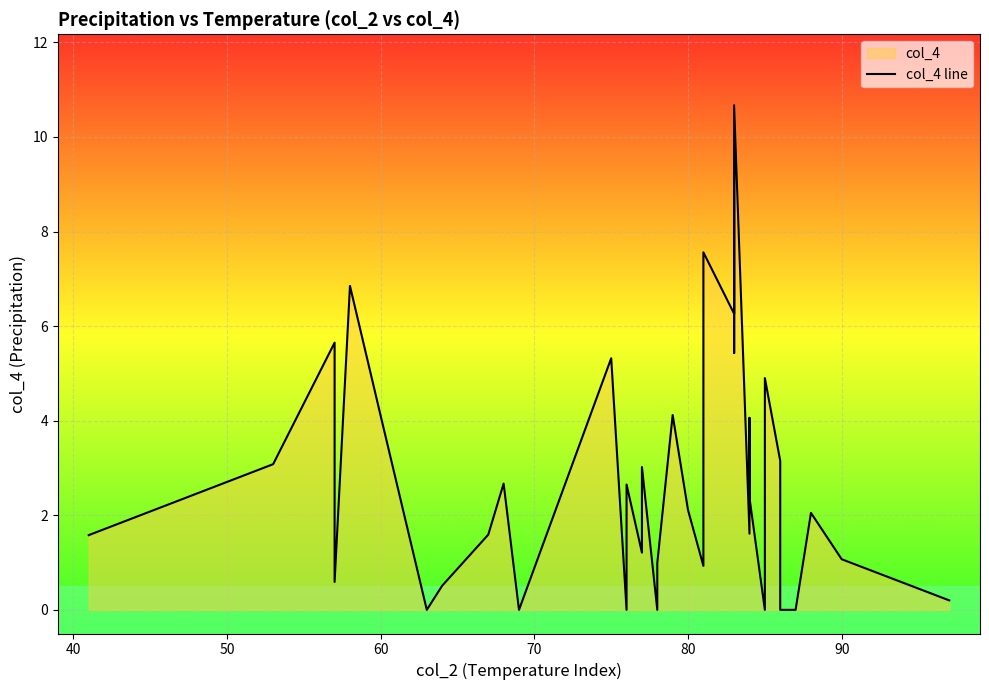

The chart shows a value of 4.3 at 16. True or false?

False